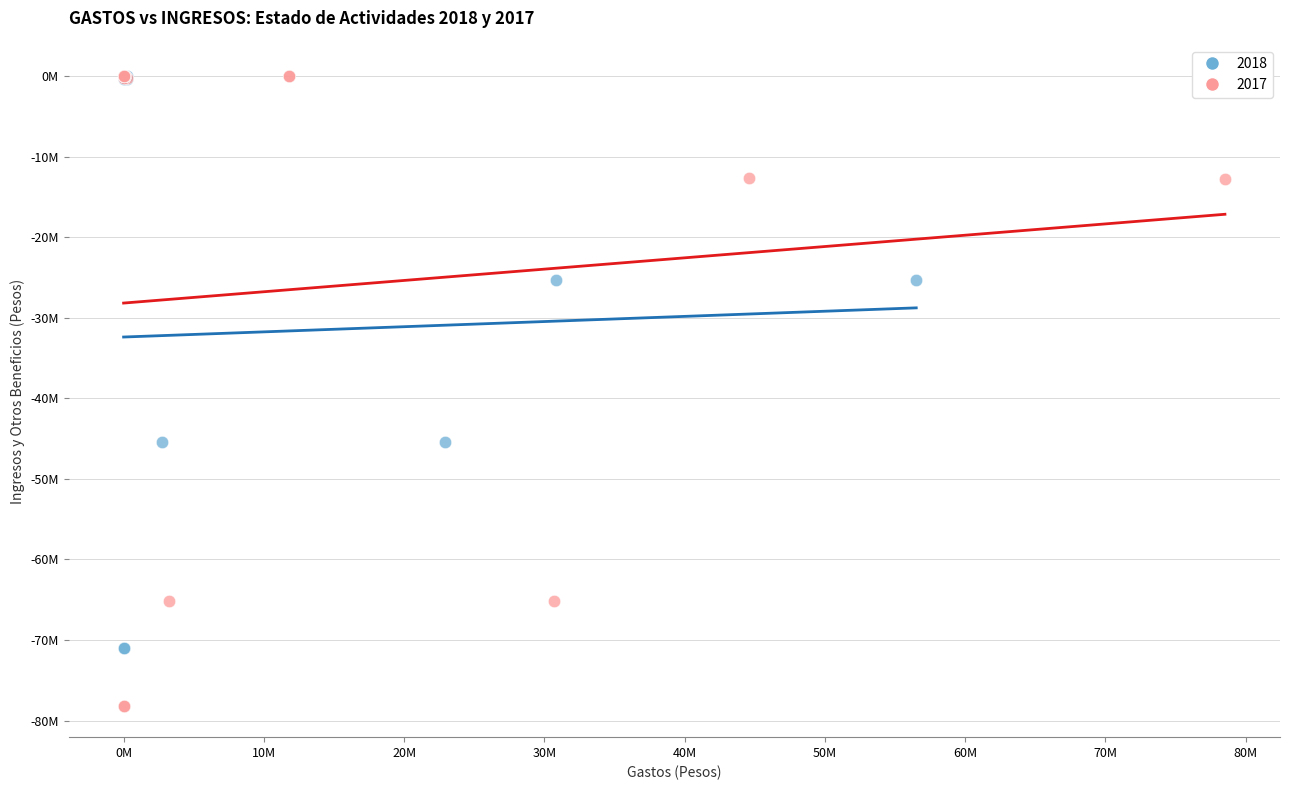

What are all the series names shown in the legend?

2018, 2017